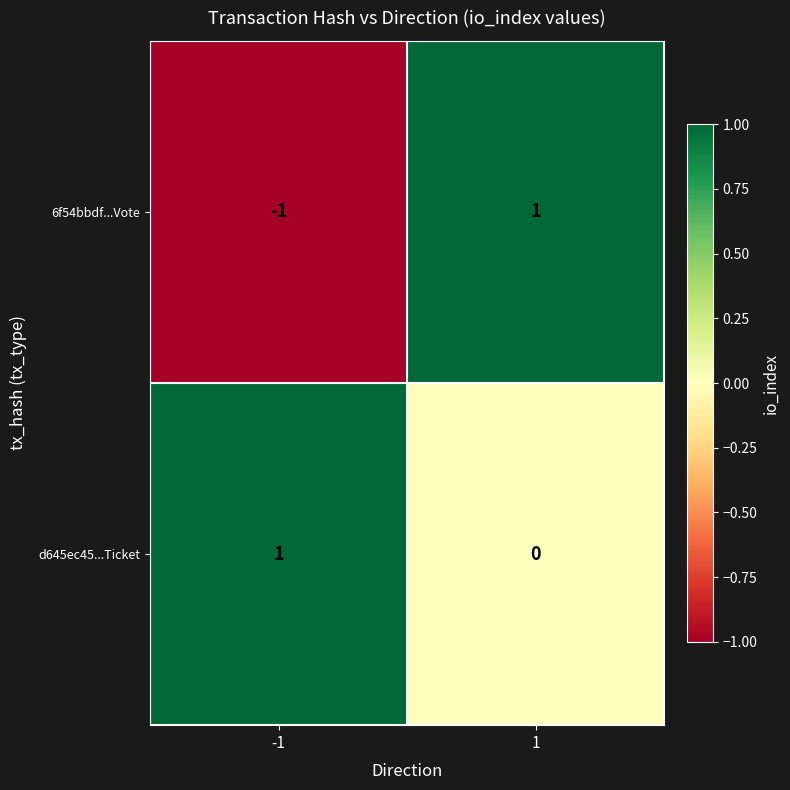

The d645ec45...Ticket series shows 1 at 1. True or false?

False